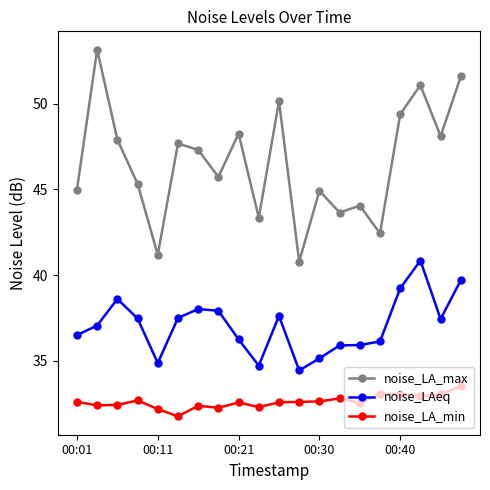

What is the smallest value displayed?

31.8